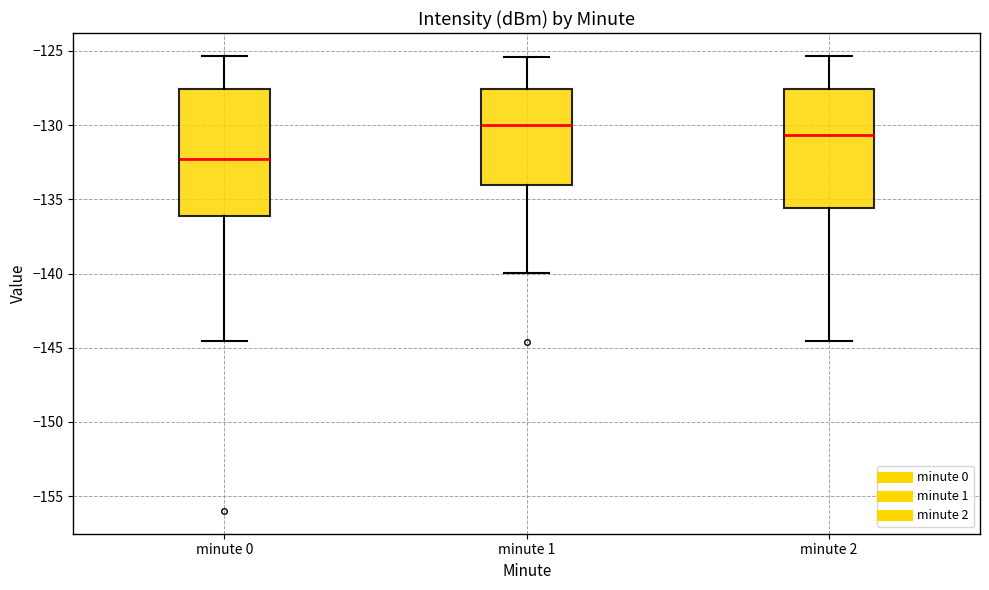

Reading left to right, transcribe this box plot: for each box, give where its median line is, the range the box spans, and where its two whiskers end, as read against the y-axis. The values are not printed on the chart, so give them approximately, as read against the axis.

minute 0: median -132.5, box -136.0 to -127.5, whiskers -144.5 to -125.5
minute 1: median -130.0, box -134.0 to -127.5, whiskers -140.0 to -125.5
minute 2: median -130.5, box -135.5 to -127.5, whiskers -144.5 to -125.5